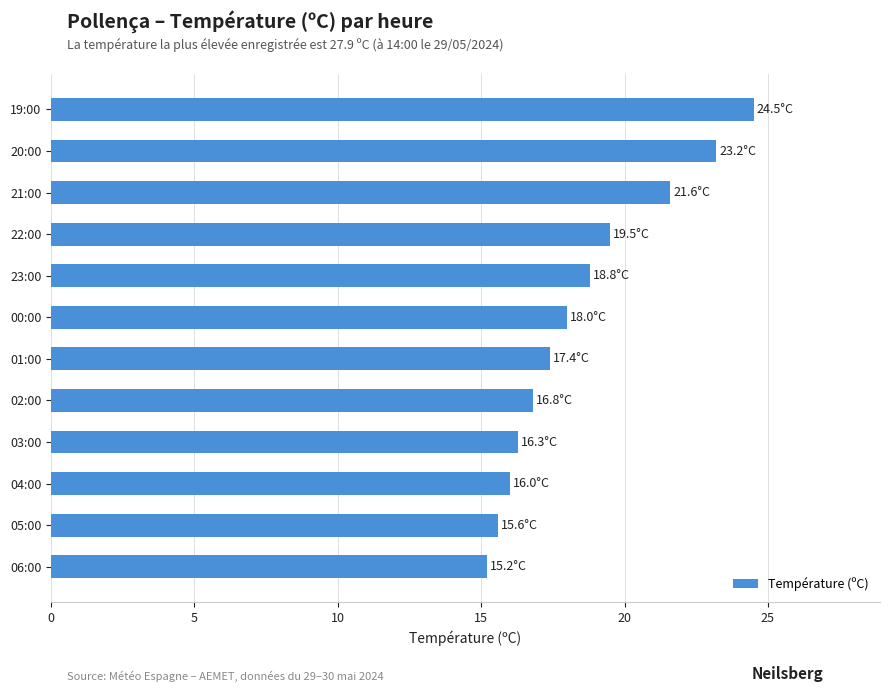

What is the change in value from 02:00 to 19:00?

+7.7